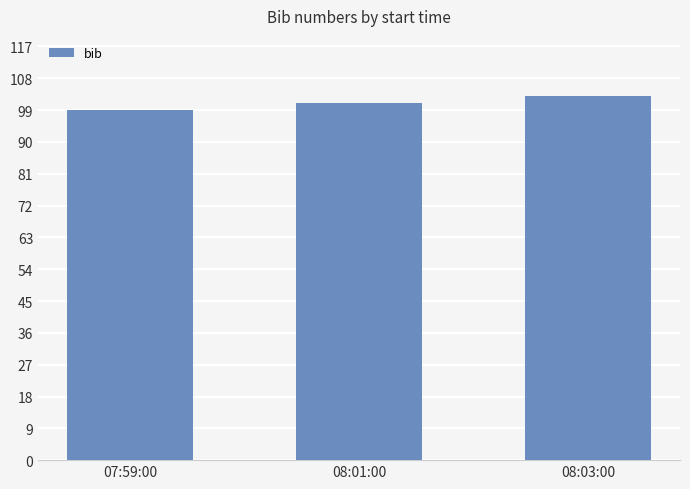

Does the chart contain stacked bars?

No